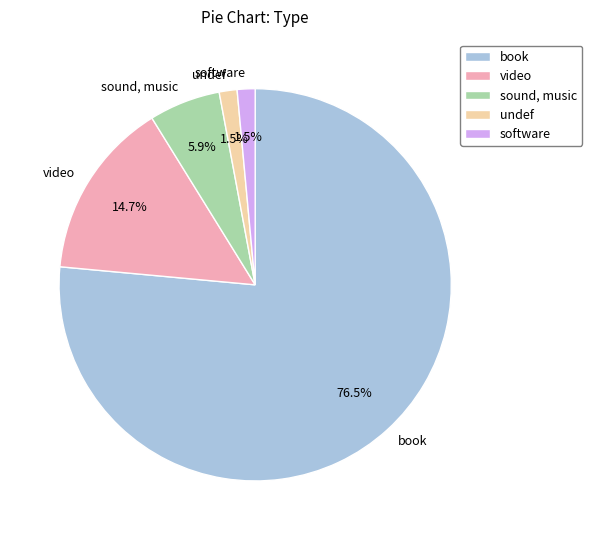

Count the number of slices in the pie.

5